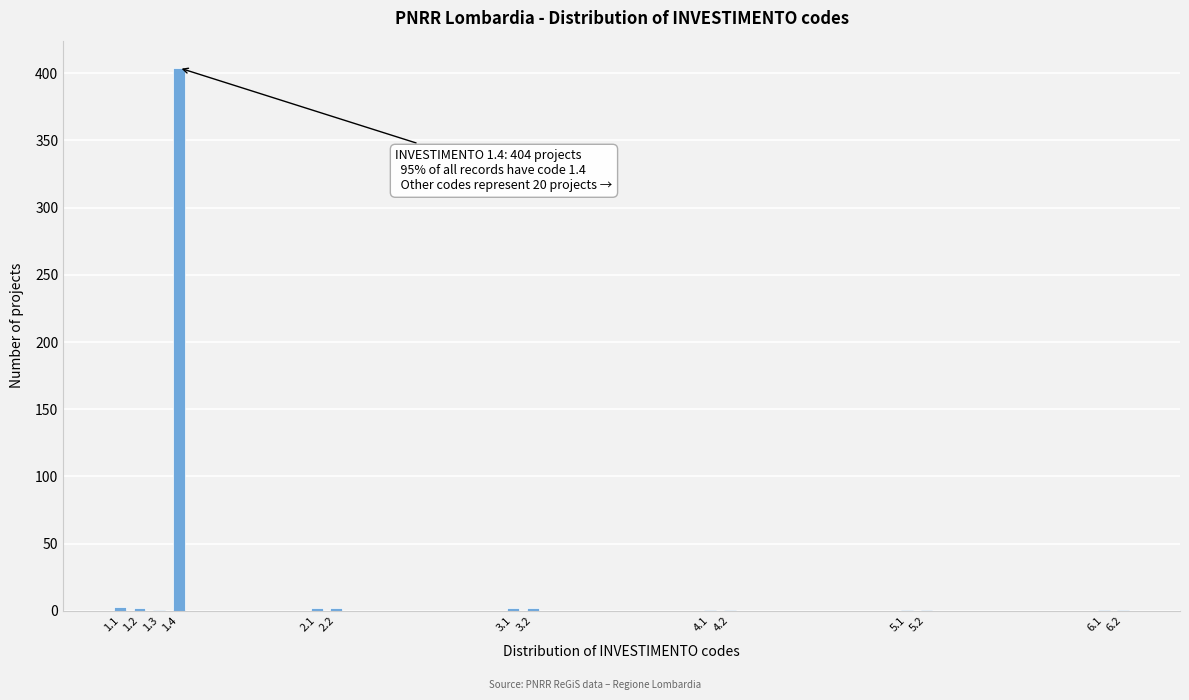

What is the maximum value shown in the chart?

404